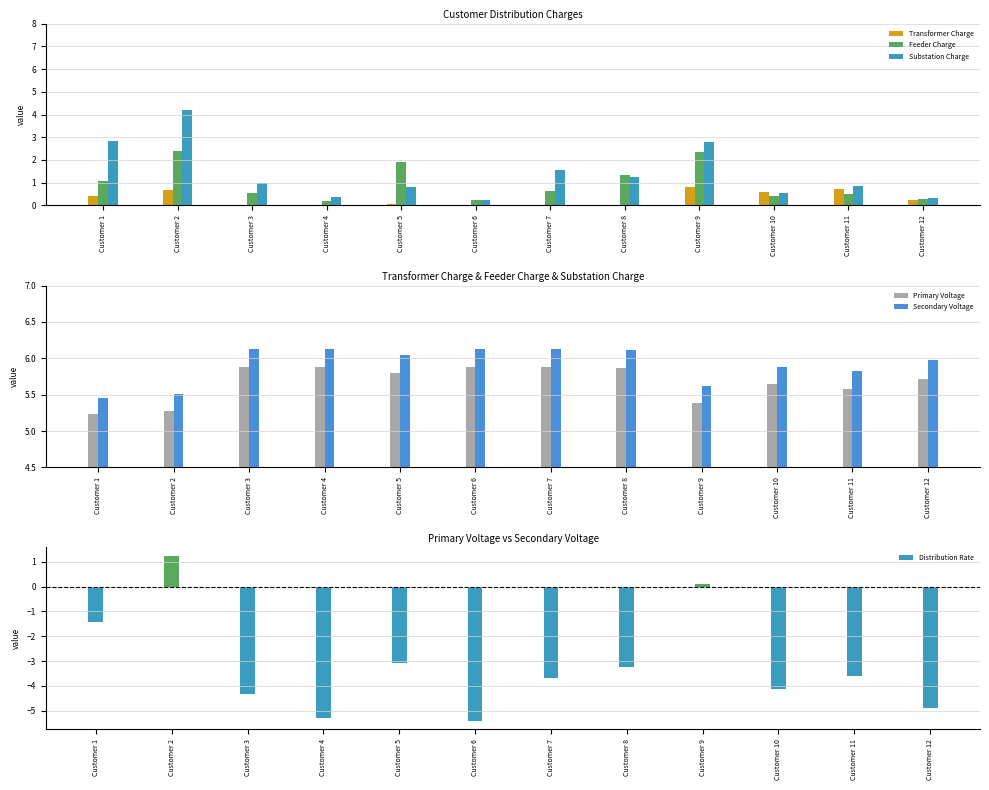

At which label does Substation Charge reach its peak?

Customer 2